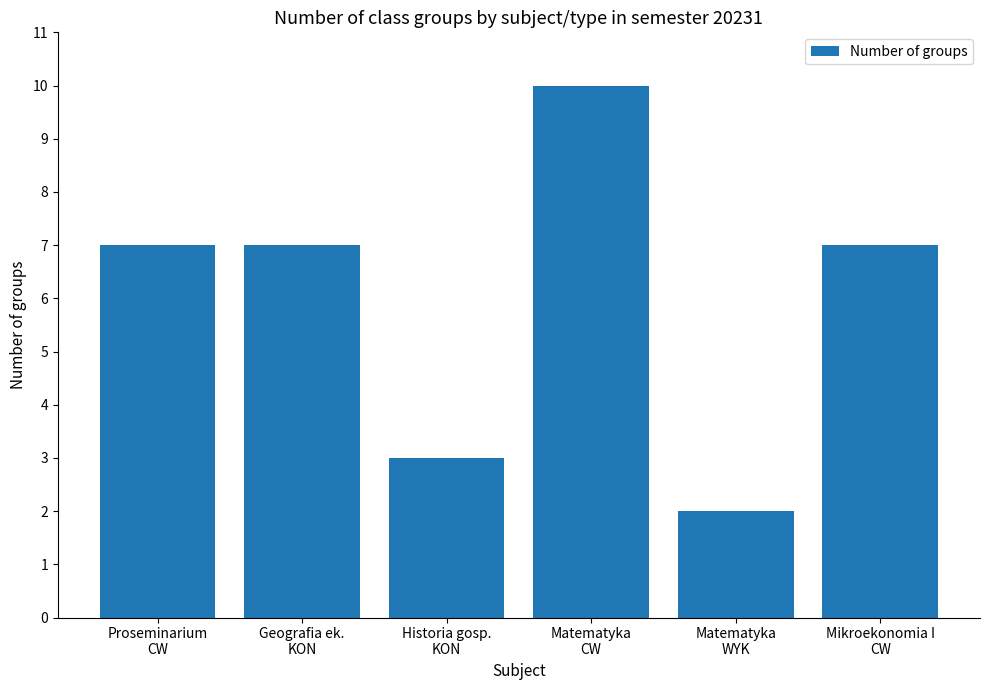

What position from the left is Matematyka
CW?

4